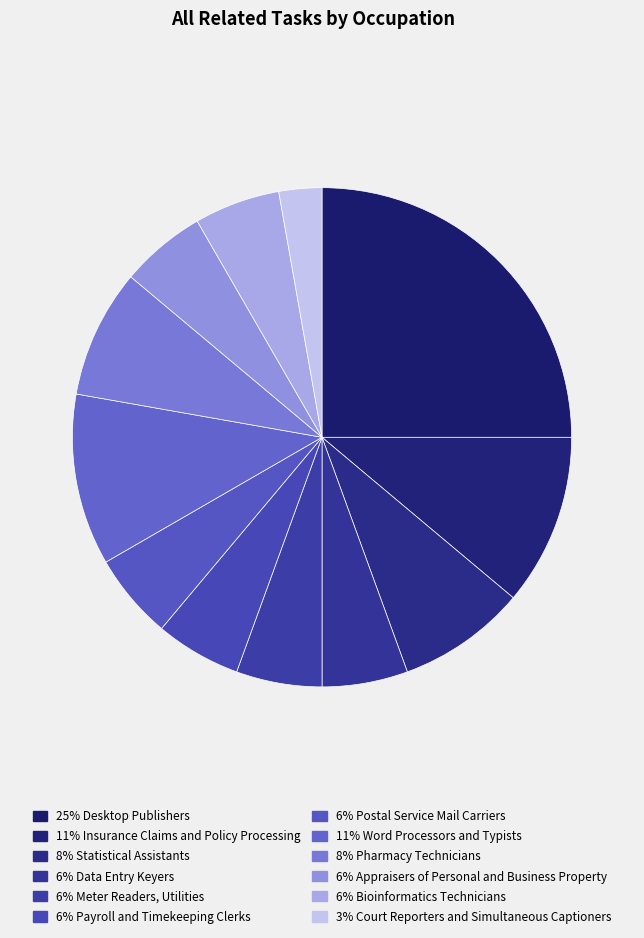

How many slices are in this pie chart?

12